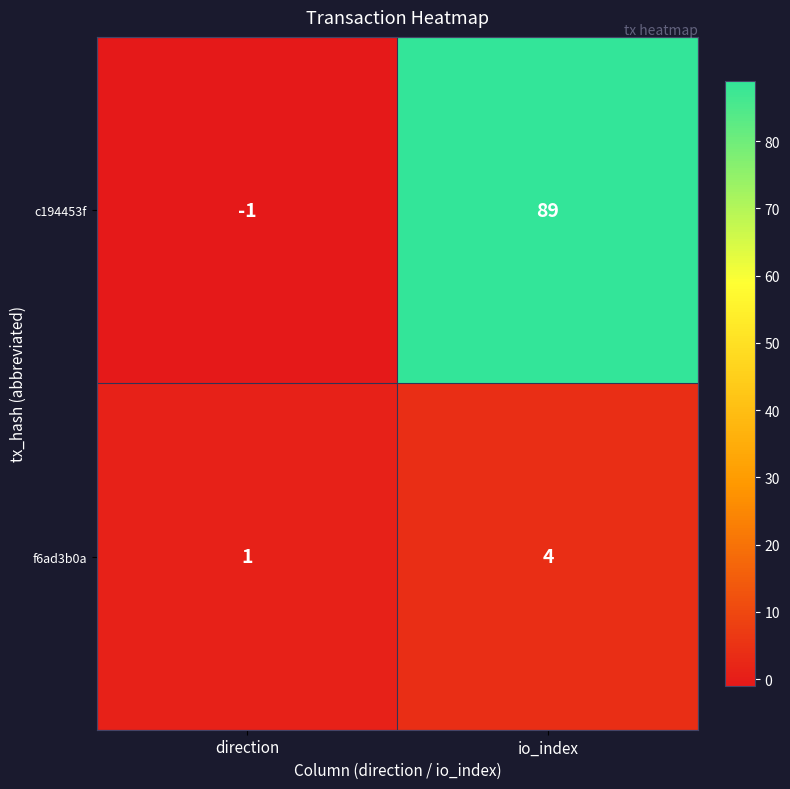

List the series in order of their peak value, highest first.

c194453f, f6ad3b0a